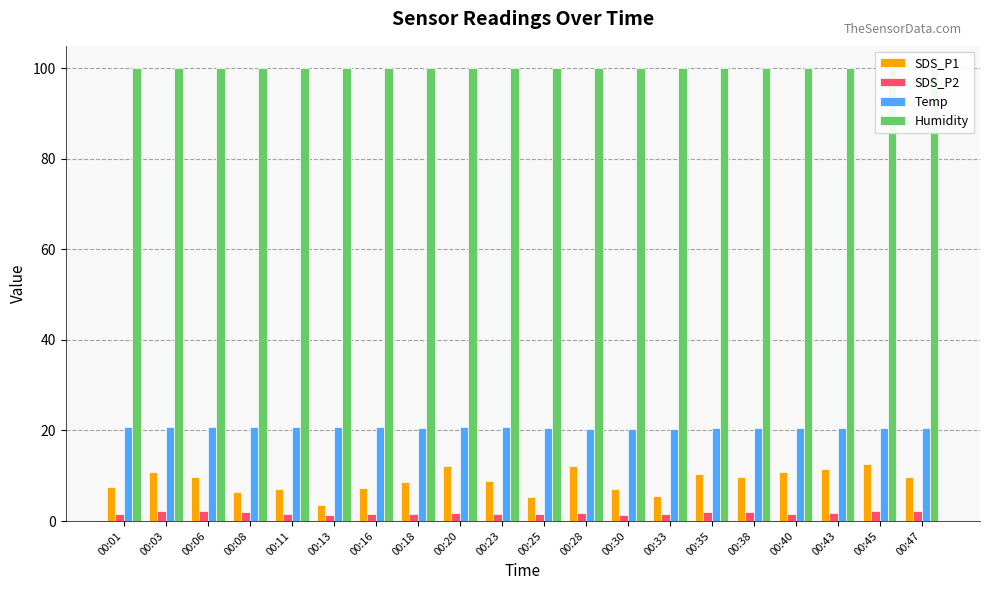

Which series has the widest spread of values?

SDS_P1